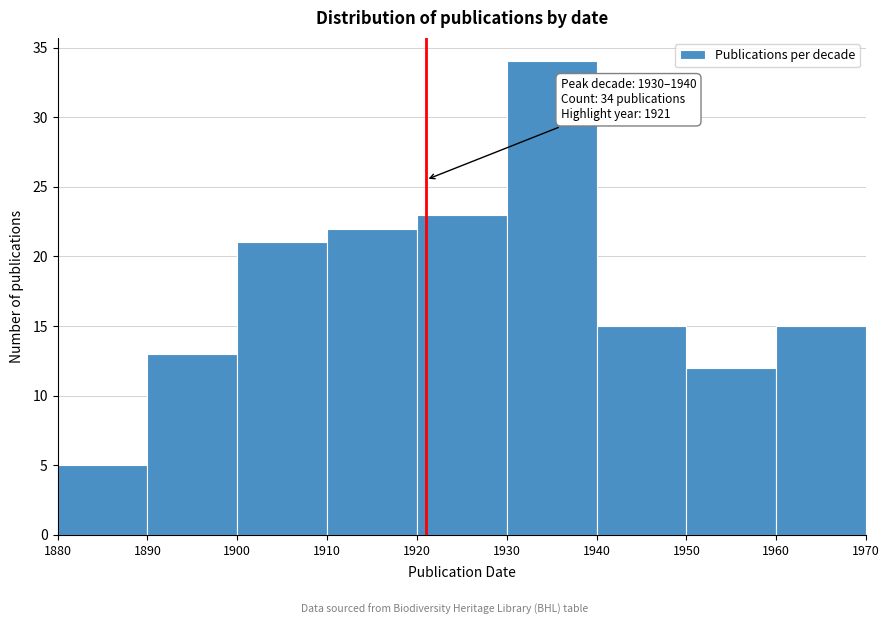

Which range on the x-axis has the tallest bar?

1930 to 1940